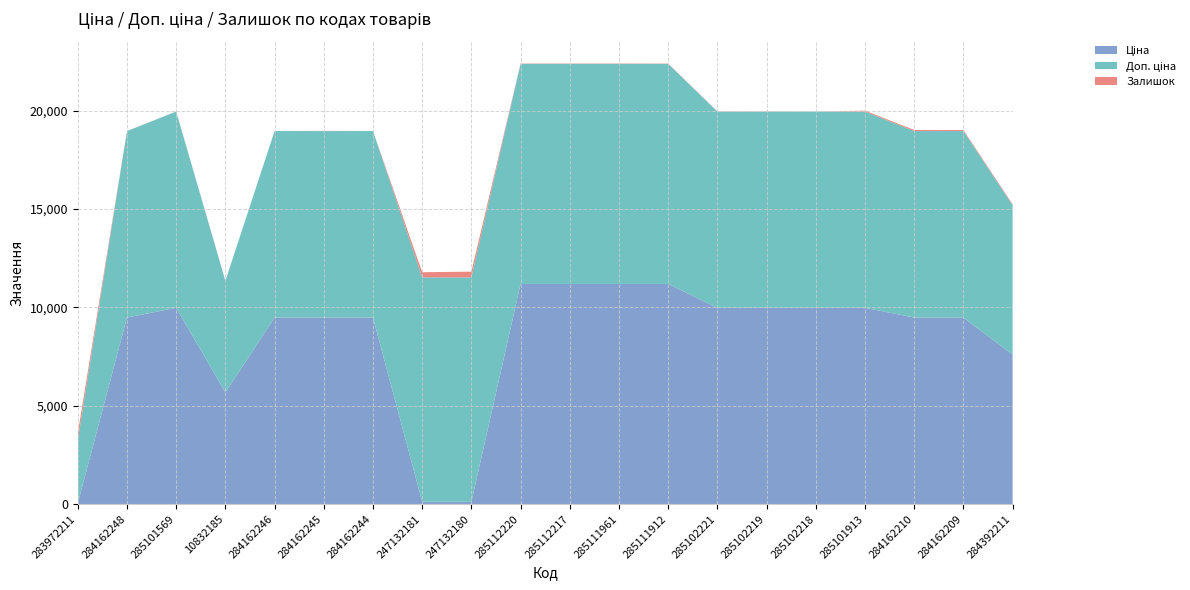

Reading right to left, list all the values displayed in this chart.

Ціна: 284392211=7596.5	284162209=9480.1	284162210=9480.1	285101913=9975.0	285102218=9975.0	285102219=9975.0	285102221=9975.0	285111912=11188.2	285111961=11188.2	285112217=11188.2	285112220=11188.2	247132180=114.1	247132181=114.1	284162244=9480.1	284162245=9480.1	284162246=9480.1	10832185=5673.8	285101569=9975.0	284162248=9480.1	283972211=32.0
Доп. ціна: 284392211=7596.5	284162209=9480.1	284162210=9480.1	285101913=9975.0	285102218=9975.0	285102219=9975.0	285102221=9975.0	285111912=11188.2	285111961=11188.2	285112217=11188.2	285112220=11188.2	247132180=11410.0	247132181=11410.0	284162244=9480.1	284162245=9480.1	284162246=9480.1	10832185=5673.8	285101569=9975.0	284162248=9480.1	283972211=3205.0
Залишок: 284392211=44.0	284162209=53.0	284162210=56.0	285101913=47.0	285102218=3.0	285102219=9.0	285102221=11.0	285111912=15.0	285111961=17.0	285112217=17.0	285112220=17.0	247132180=290.0	247132181=260.0	284162244=0.0	284162245=8.0	284162246=0.0	10832185=4.0	285101569=7.0	284162248=0.0	283972211=360.0